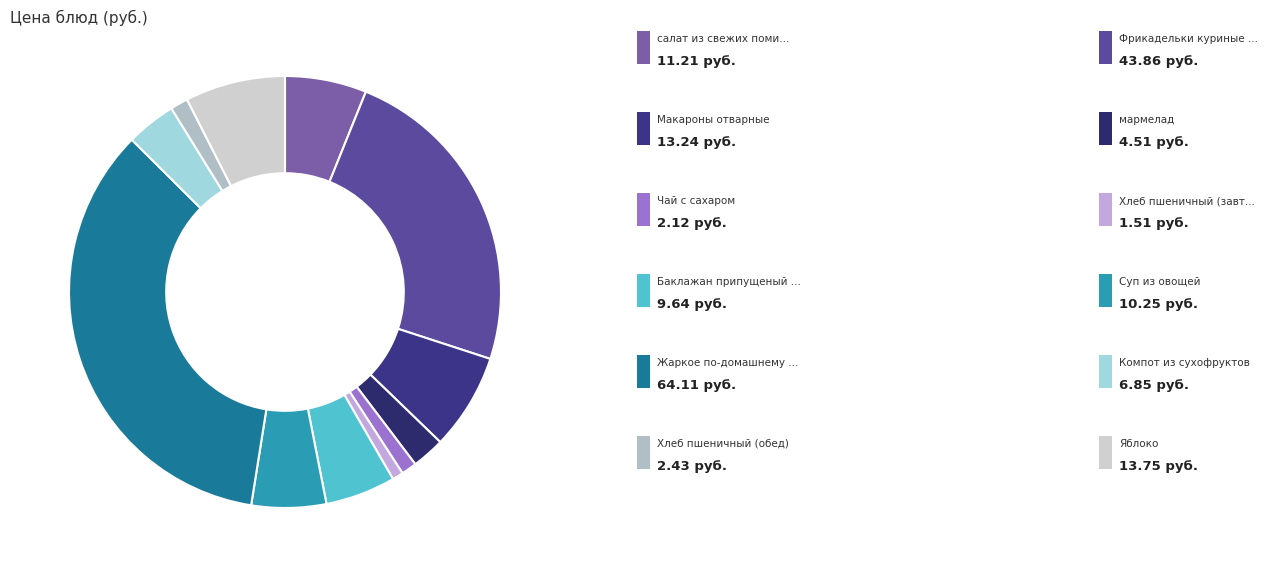

How many slices are in this pie chart?

12